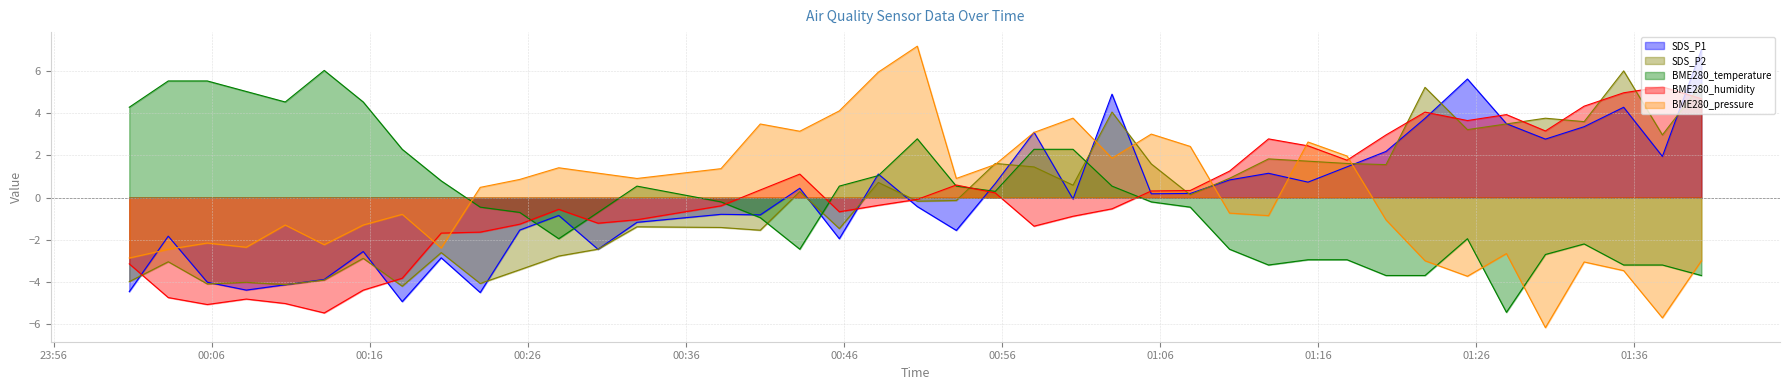

In BME280_temperature, how many points are lower than both neighbors (excluding endpoints)?

6